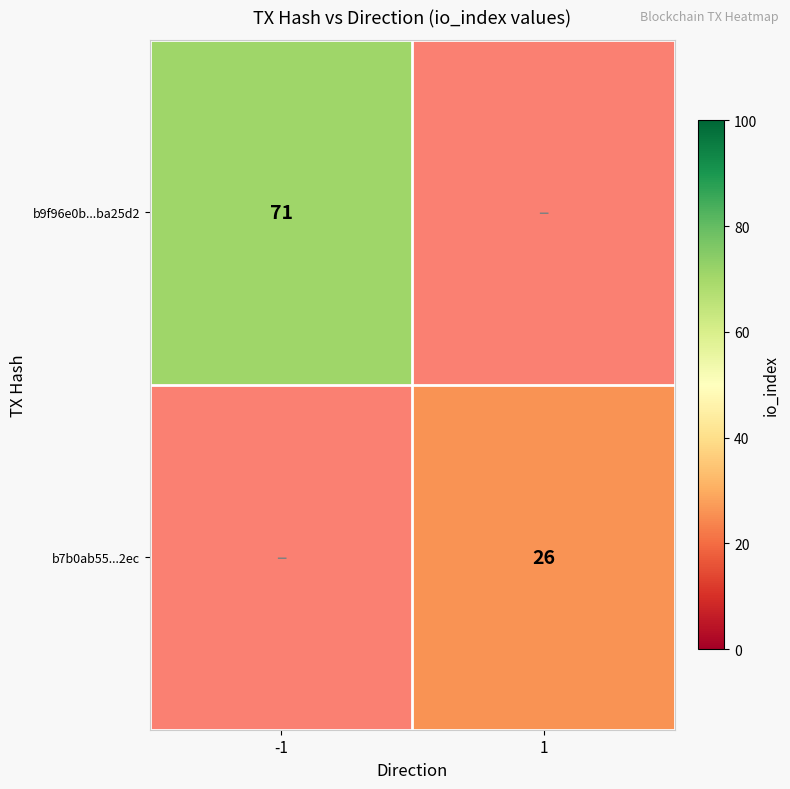

The b9f96e0b...ba25d2 series shows 71 at -1. True or false?

True